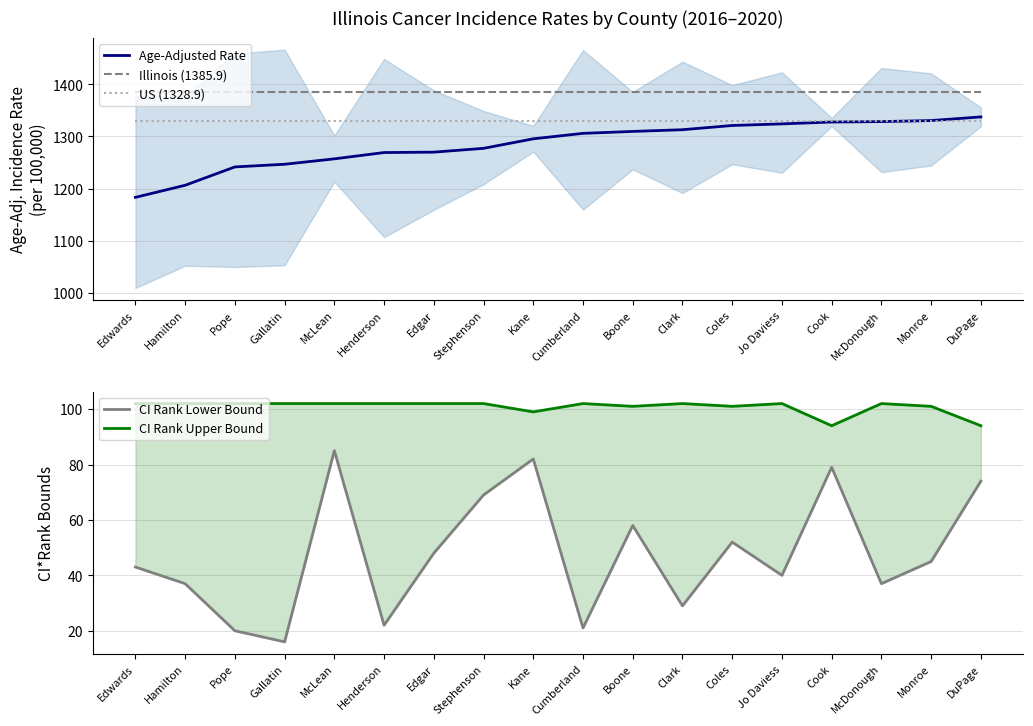

Which series has the largest range (max minus min)?

Age-Adjusted Rate